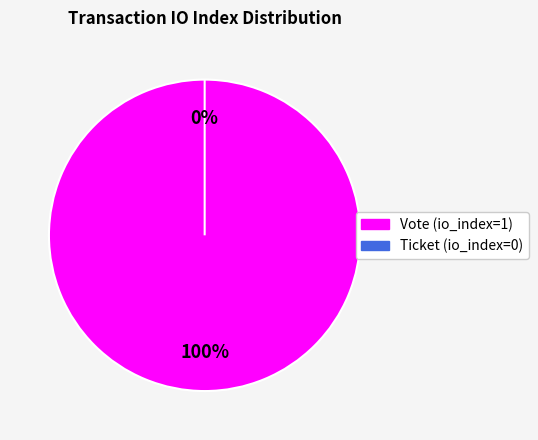

Rank the categories by value from highest to lowest.

Vote (io_index=1), Ticket (io_index=0)